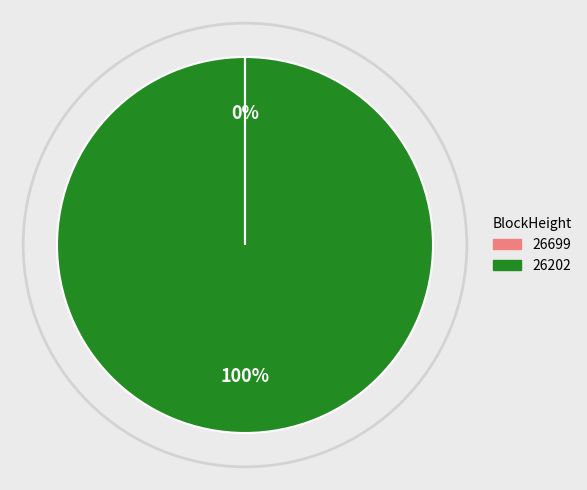

Does 26202 account for over 50% of the chart?

Yes